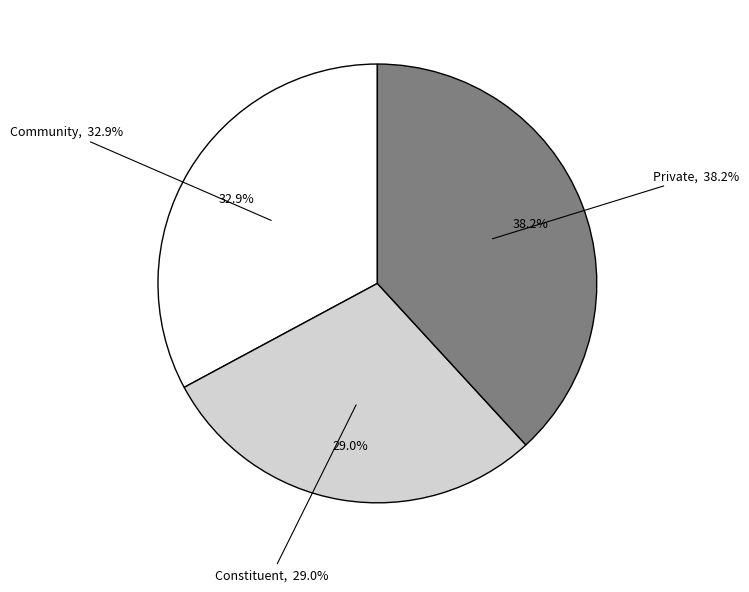

Is it true that Community is 33% of the pie?

True